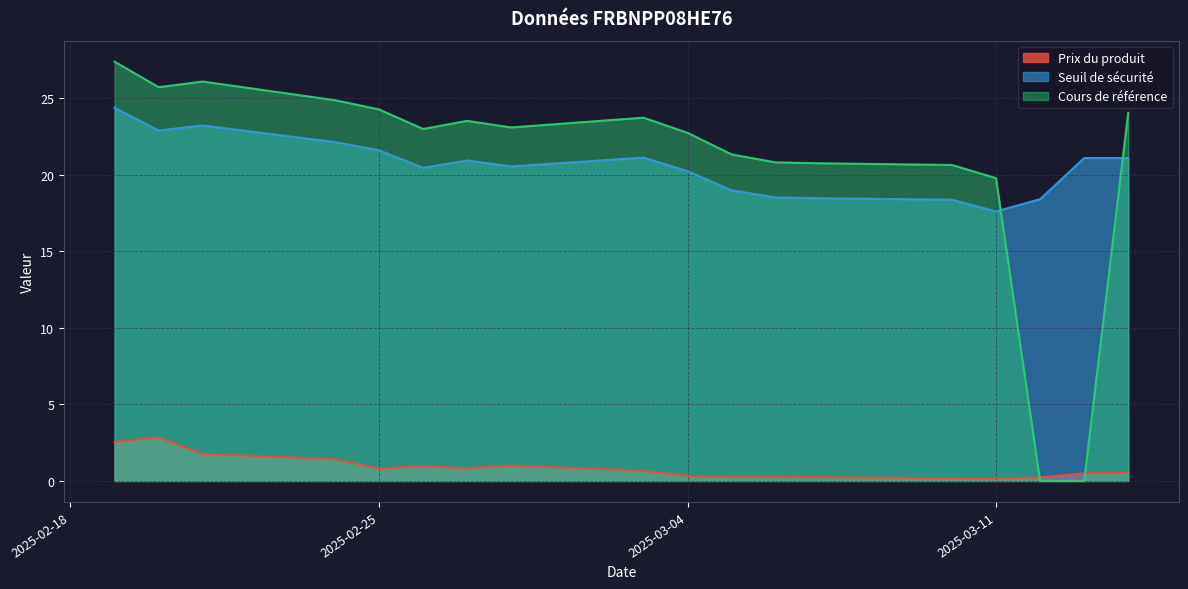

At which category does Seuil de sécurité reach its first local peak?

2025-02-21